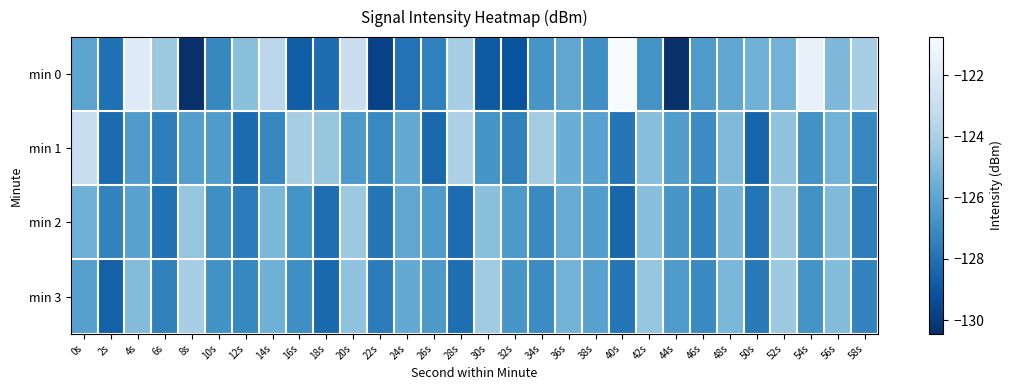

Between 24s and 28s, which series saw the biggest shift?

min 0